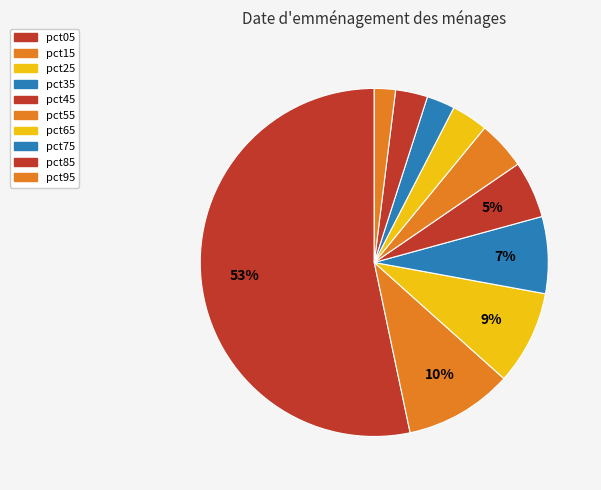

How many slices are in this pie chart?

10